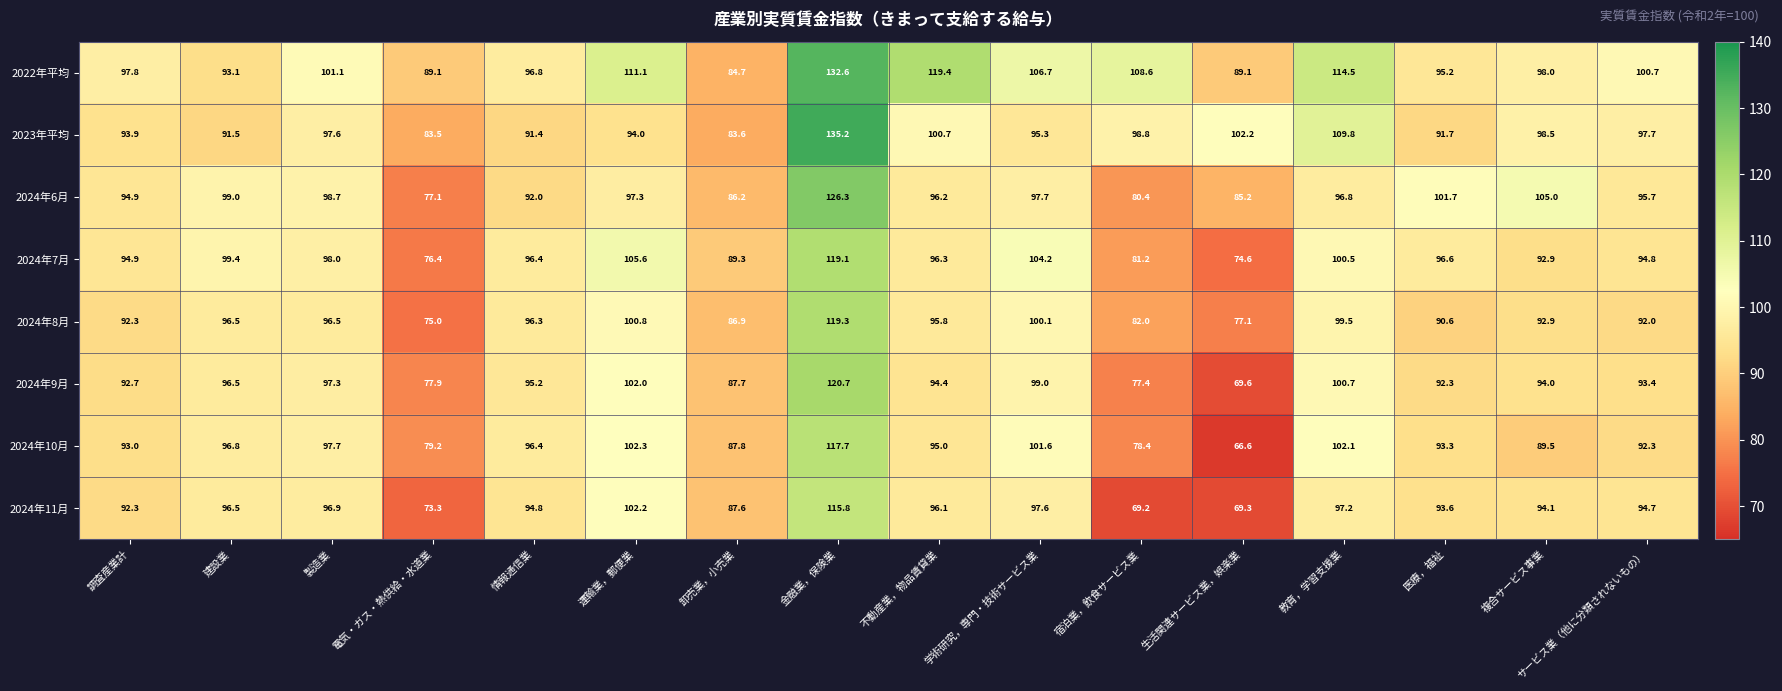

Read the 2024年10月 value at 電気・ガス・熱供給・水道業.

79.2